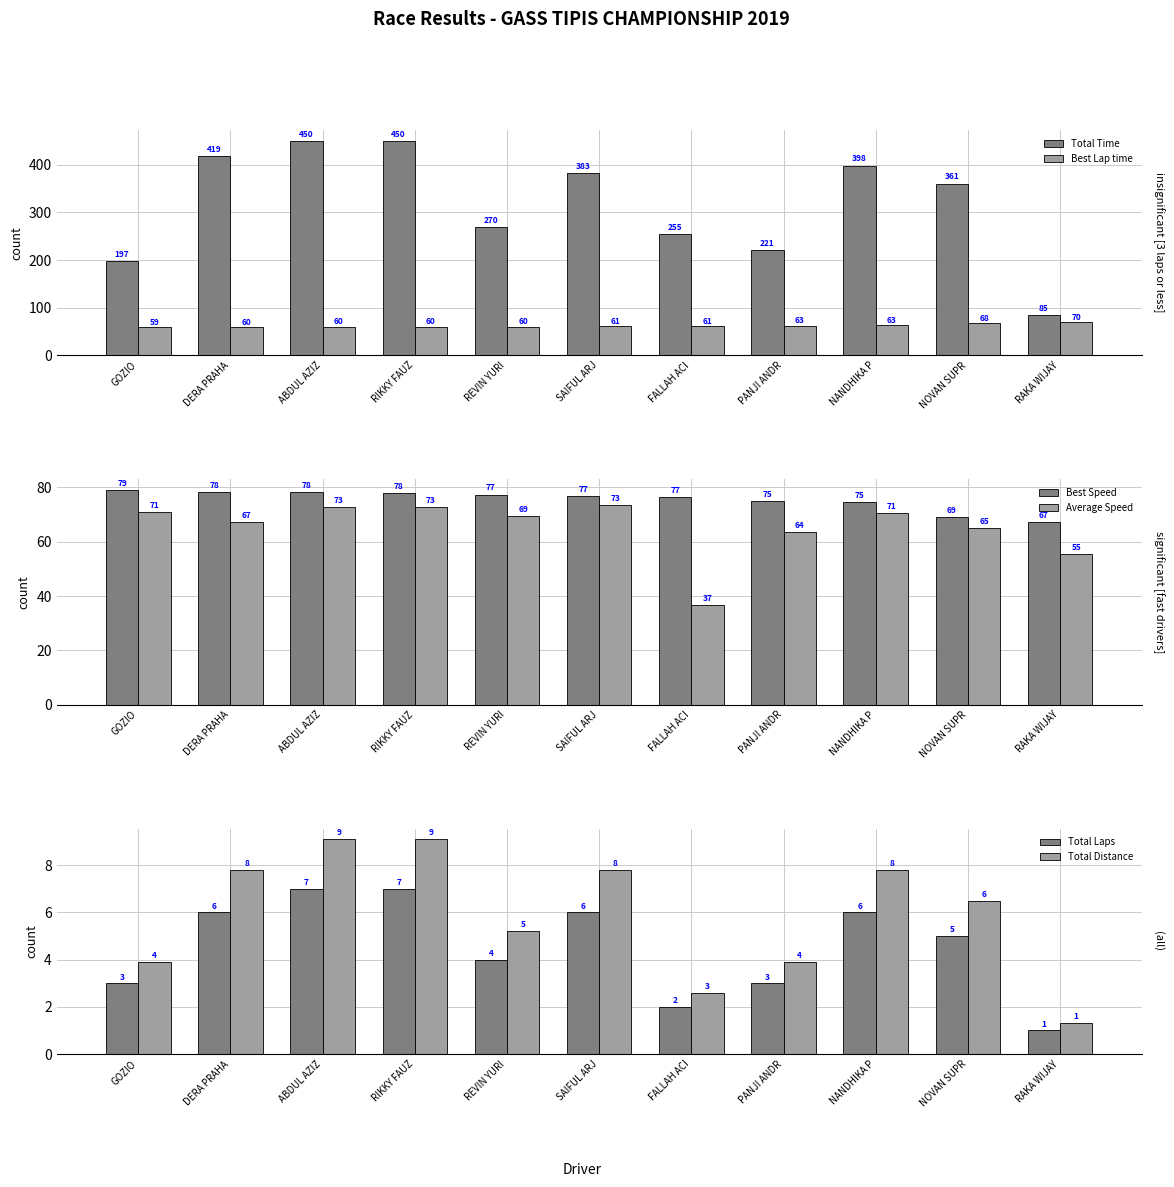

Rank the series at FALLAH ACI from lowest to highest value.

Total Laps, Total Distance, Average Speed, Best Lap time, Best Speed, Total Time